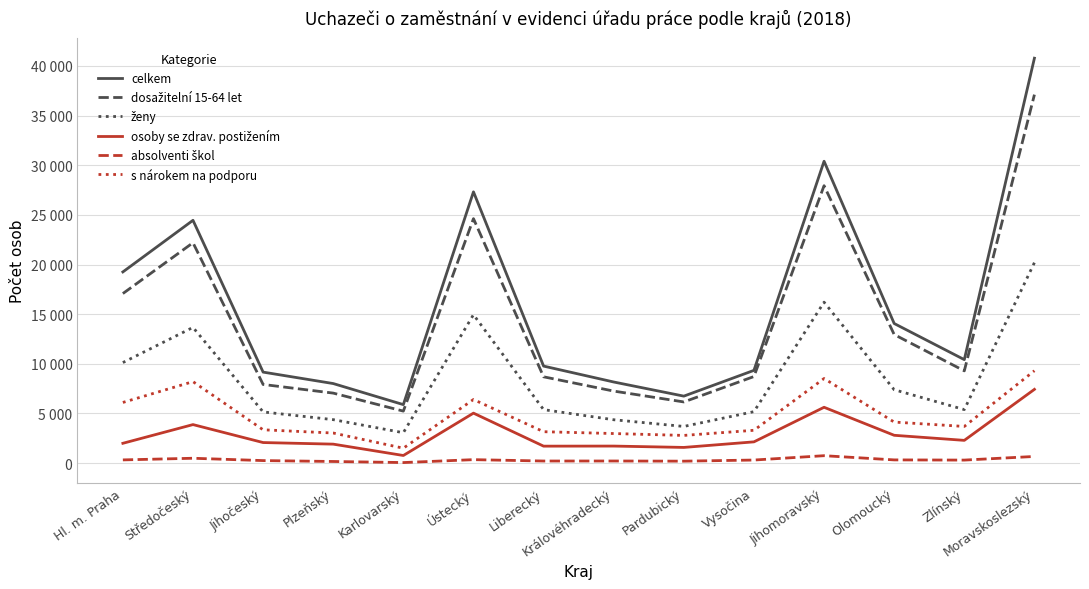

What is the label of the 9th point from the left?

Pardubický